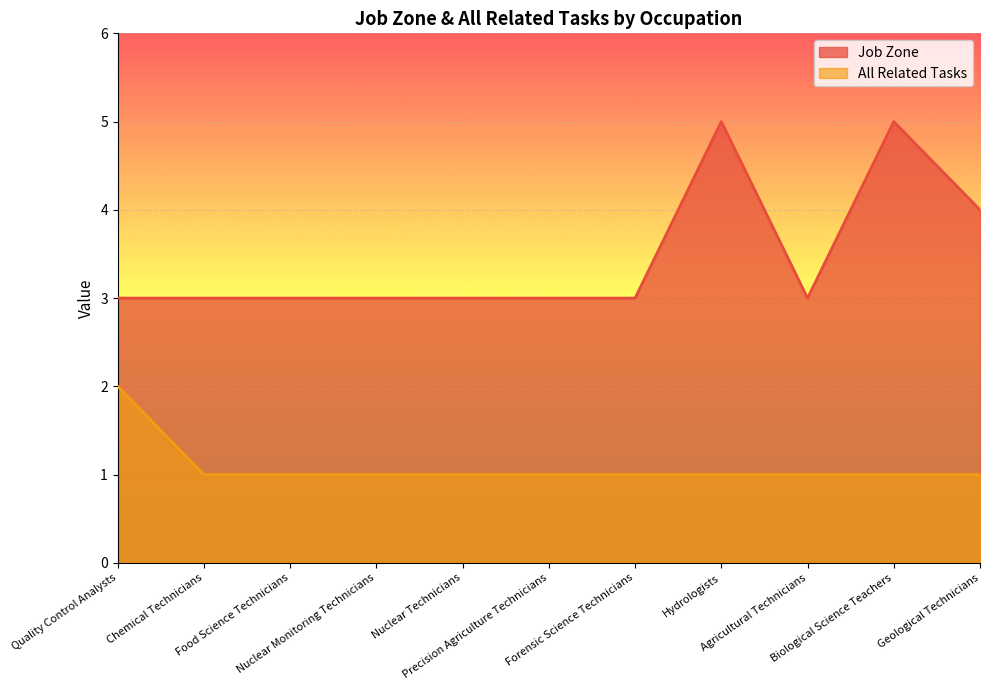

Rank the series by their maximum value, from highest to lowest.

Job Zone, All Related Tasks